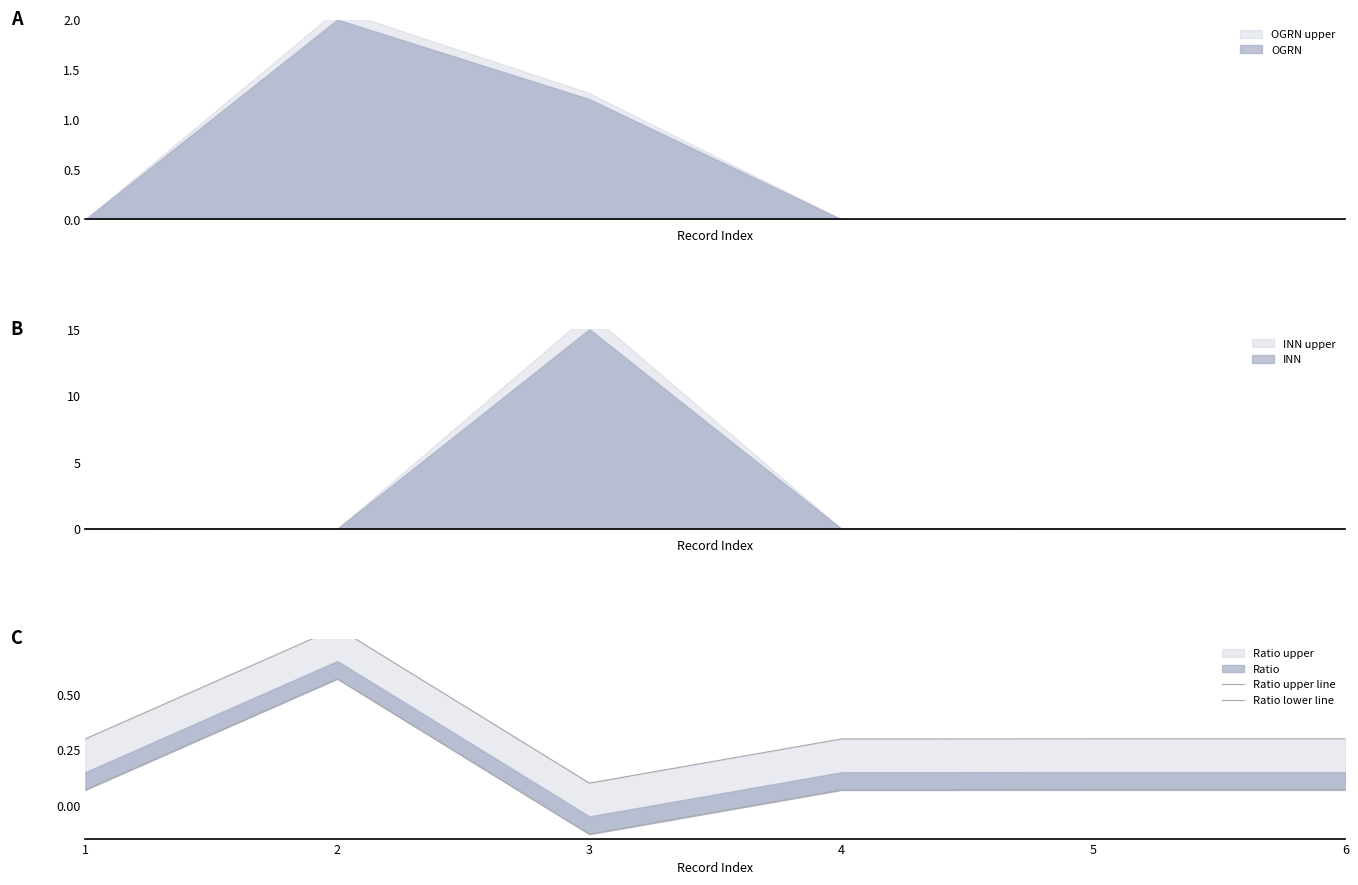

What is the approximate value of Ratio lower line at 3?

-0.1